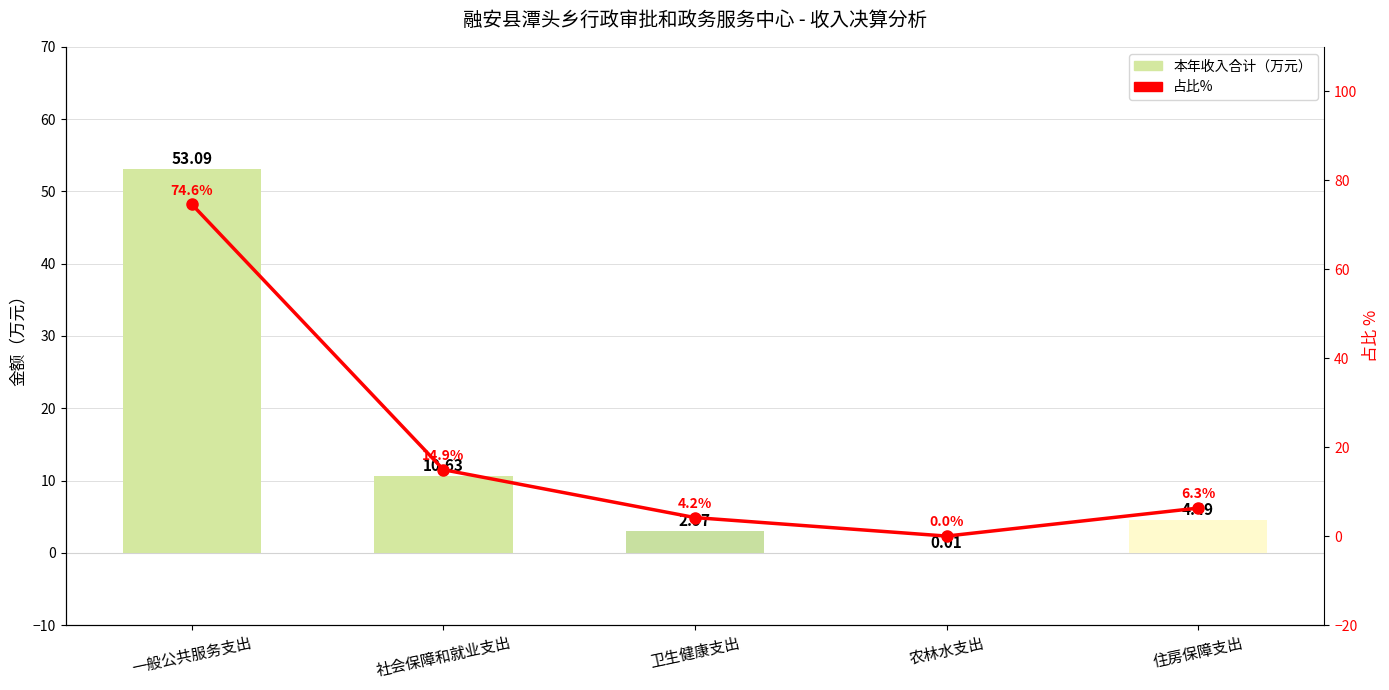

What is the sum of the 占比% values at 卫生健康支出 and 社会保障和就业支出?

19.1